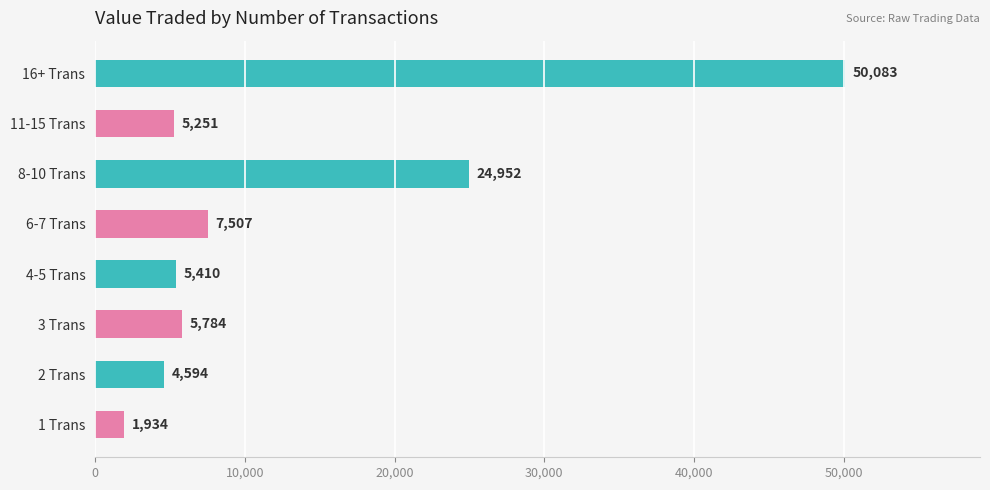

What is the sum of the values at 4-5 Trans and 1 Trans?

7344